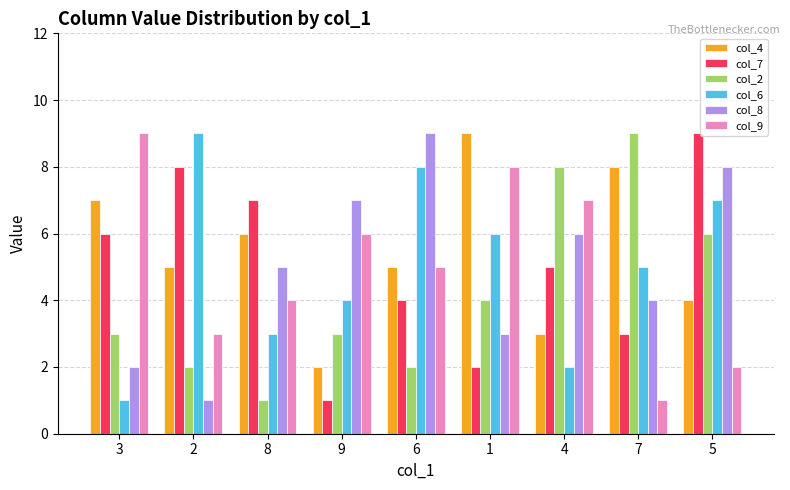

Does the chart contain any negative values?

No